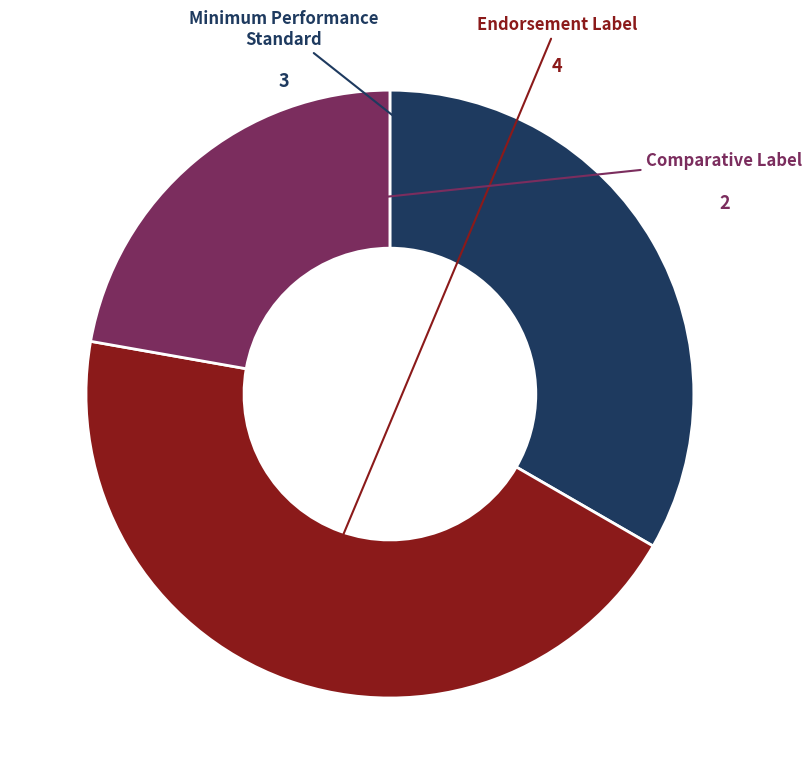

How many slices are in this pie chart?

3